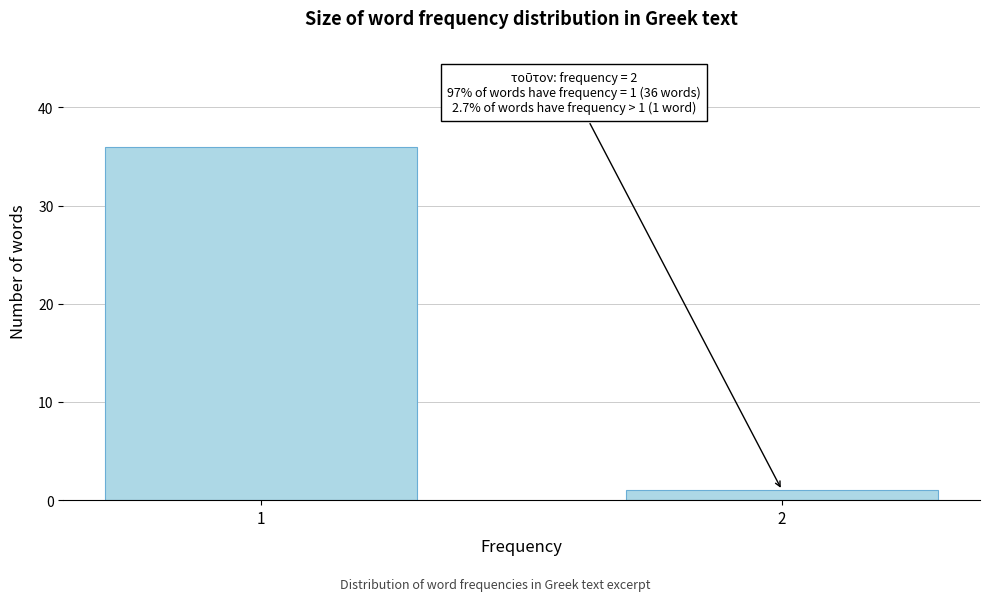

Reading left to right, what are all the values shown in this chart?

1=36	2=1